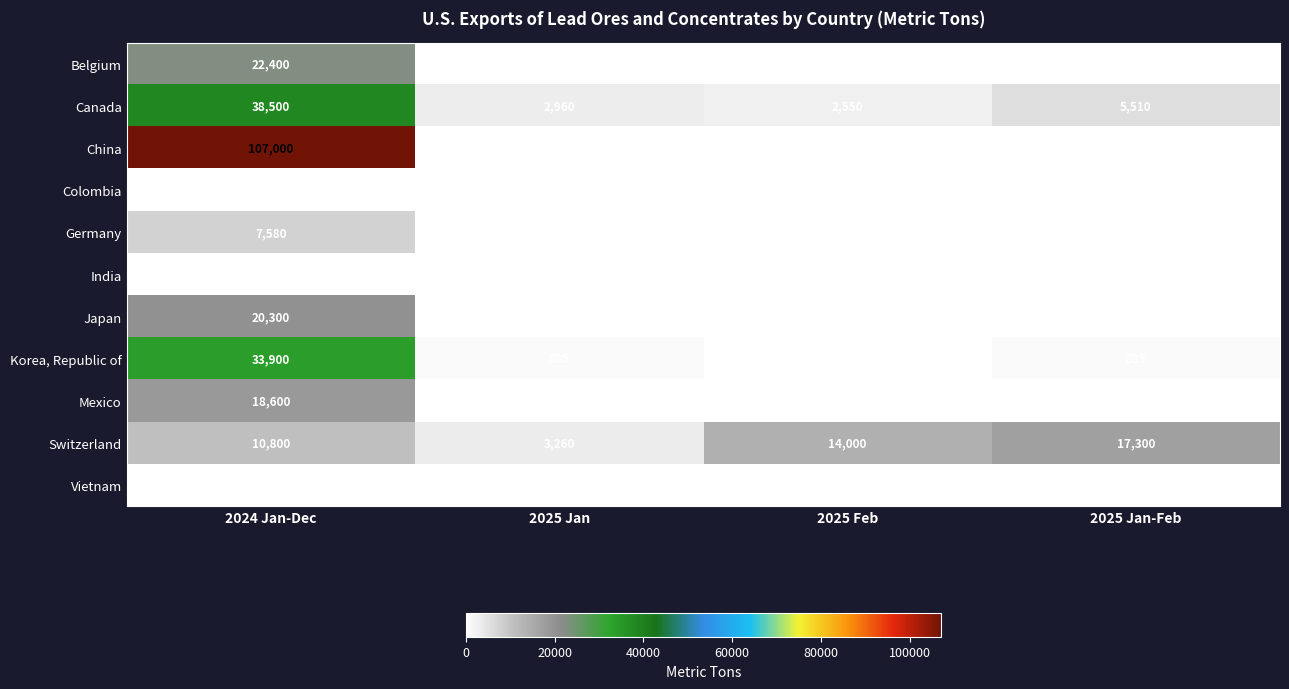

What is the average value of the Mexico series?

4650